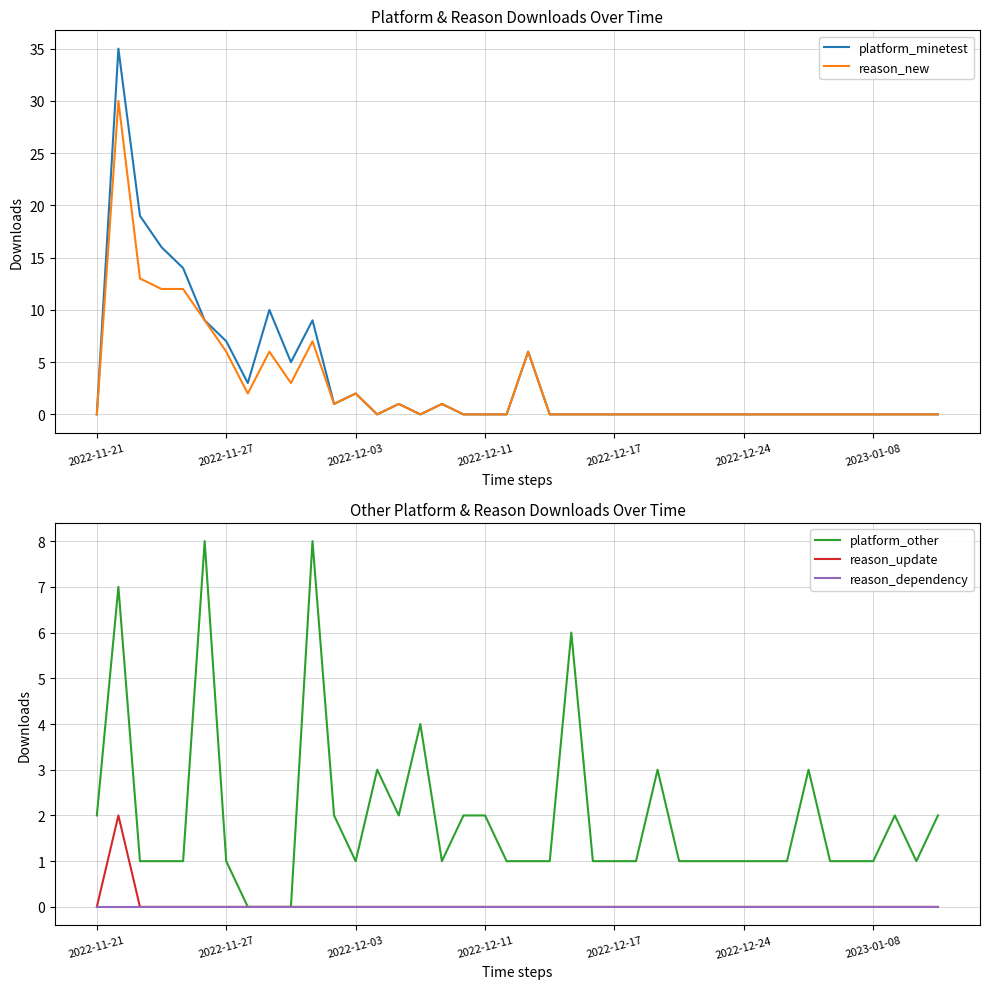

What value does the platform_other series have at 11?

2